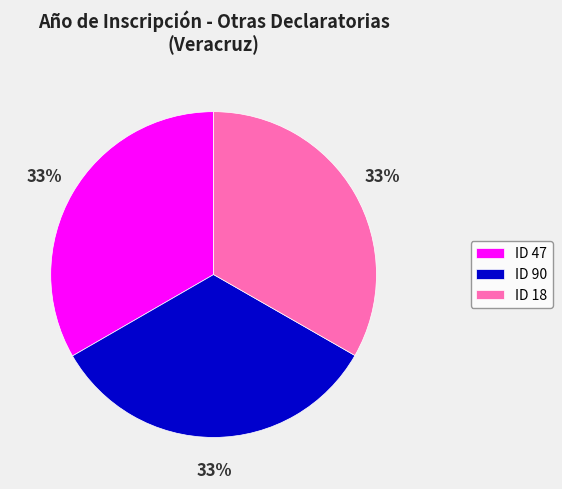

Do ID 18 and ID 47 together represent more than half of the pie?

Yes